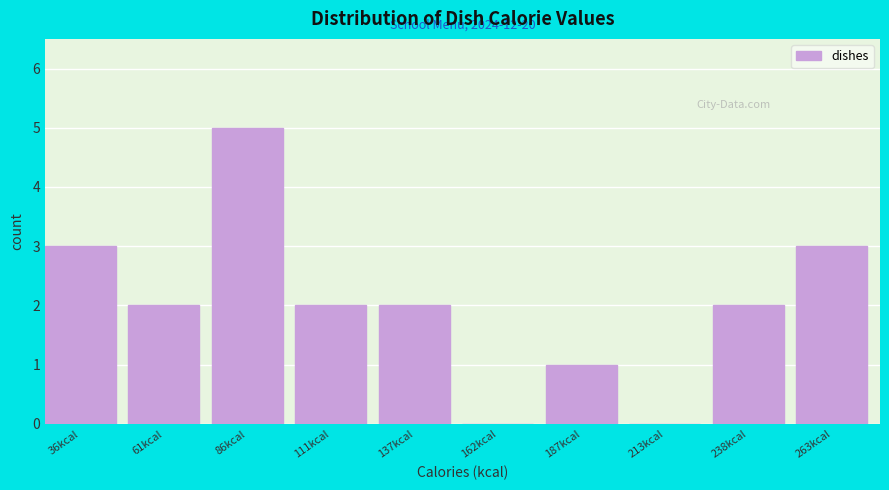

Reading right to left, transcribe all the data shown in this chart.

263kcal=3	238kcal=2	213kcal=0	187kcal=1	162kcal=0	137kcal=2	111kcal=2	86kcal=5	61kcal=2	36kcal=3